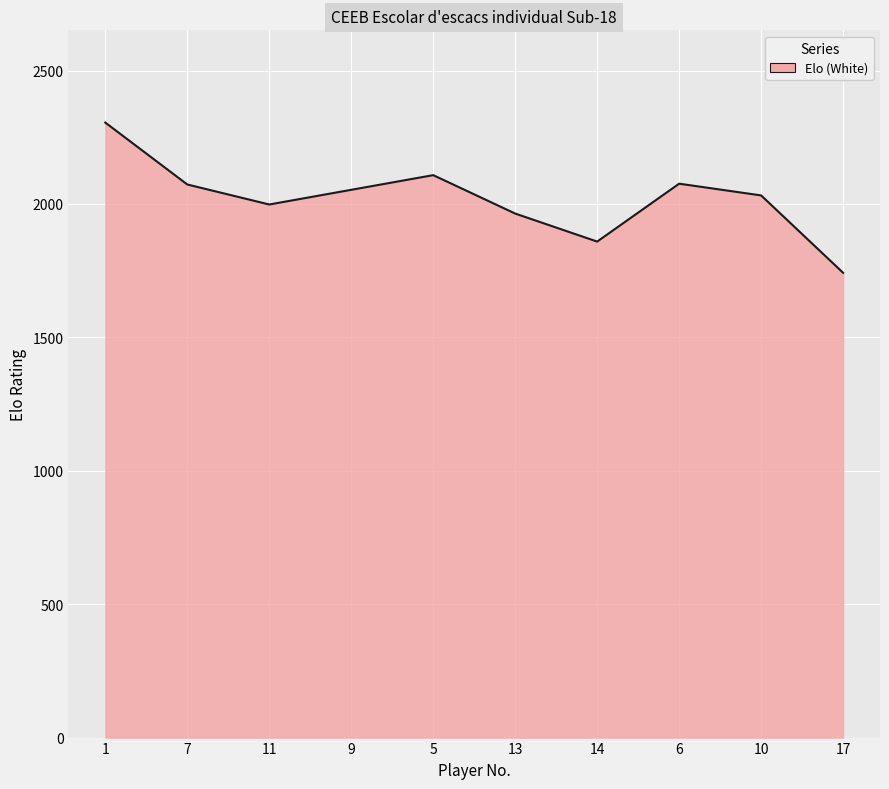

Where is the first local minimum?

11